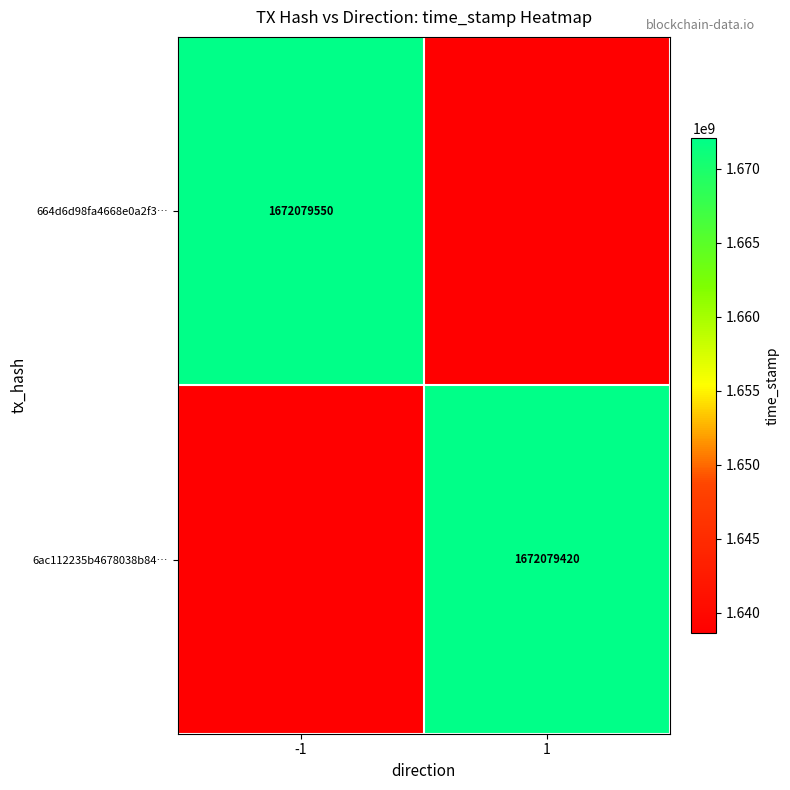

Is it true that 6ac112235b4678038b84… equals 588683084.5 at 1?

False